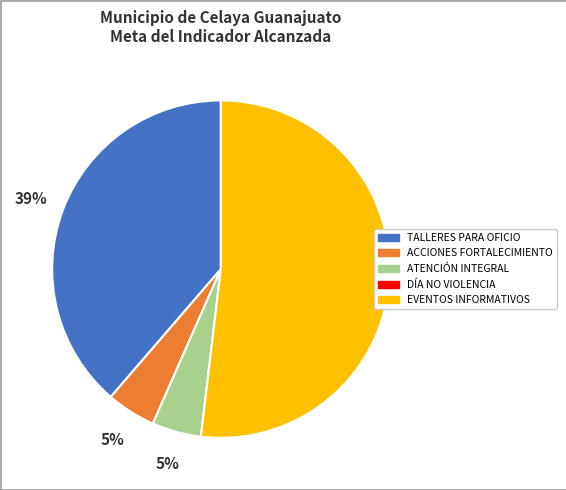

Between ACCIONES FORTALECIMIENTO and TALLERES PARA OFICIO, which is larger?

TALLERES PARA OFICIO